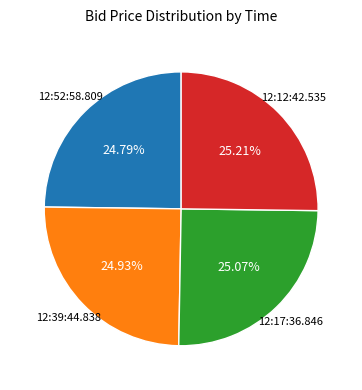

Is 12:52:58.809 the majority of the pie?

No